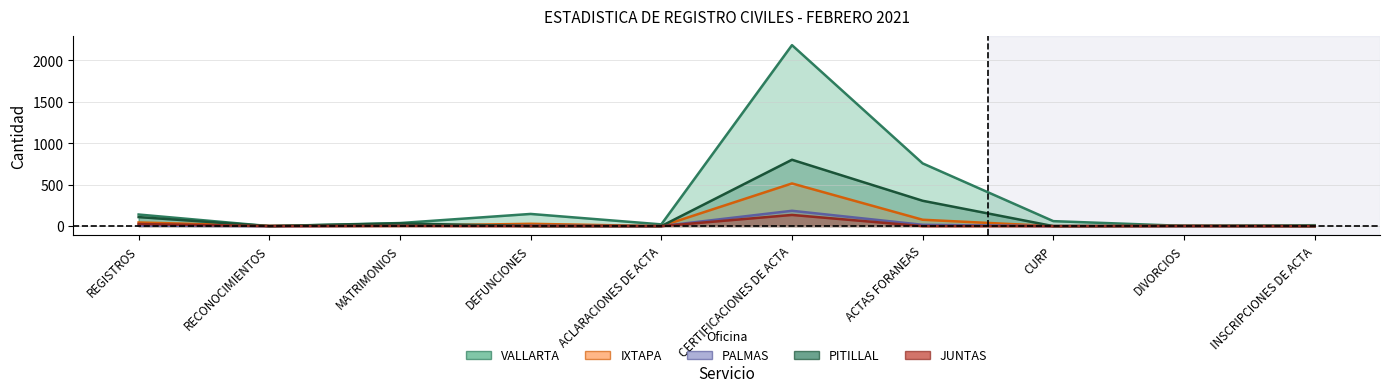

Where is the first local minimum for VALLARTA?

RECONOCIMIENTOS